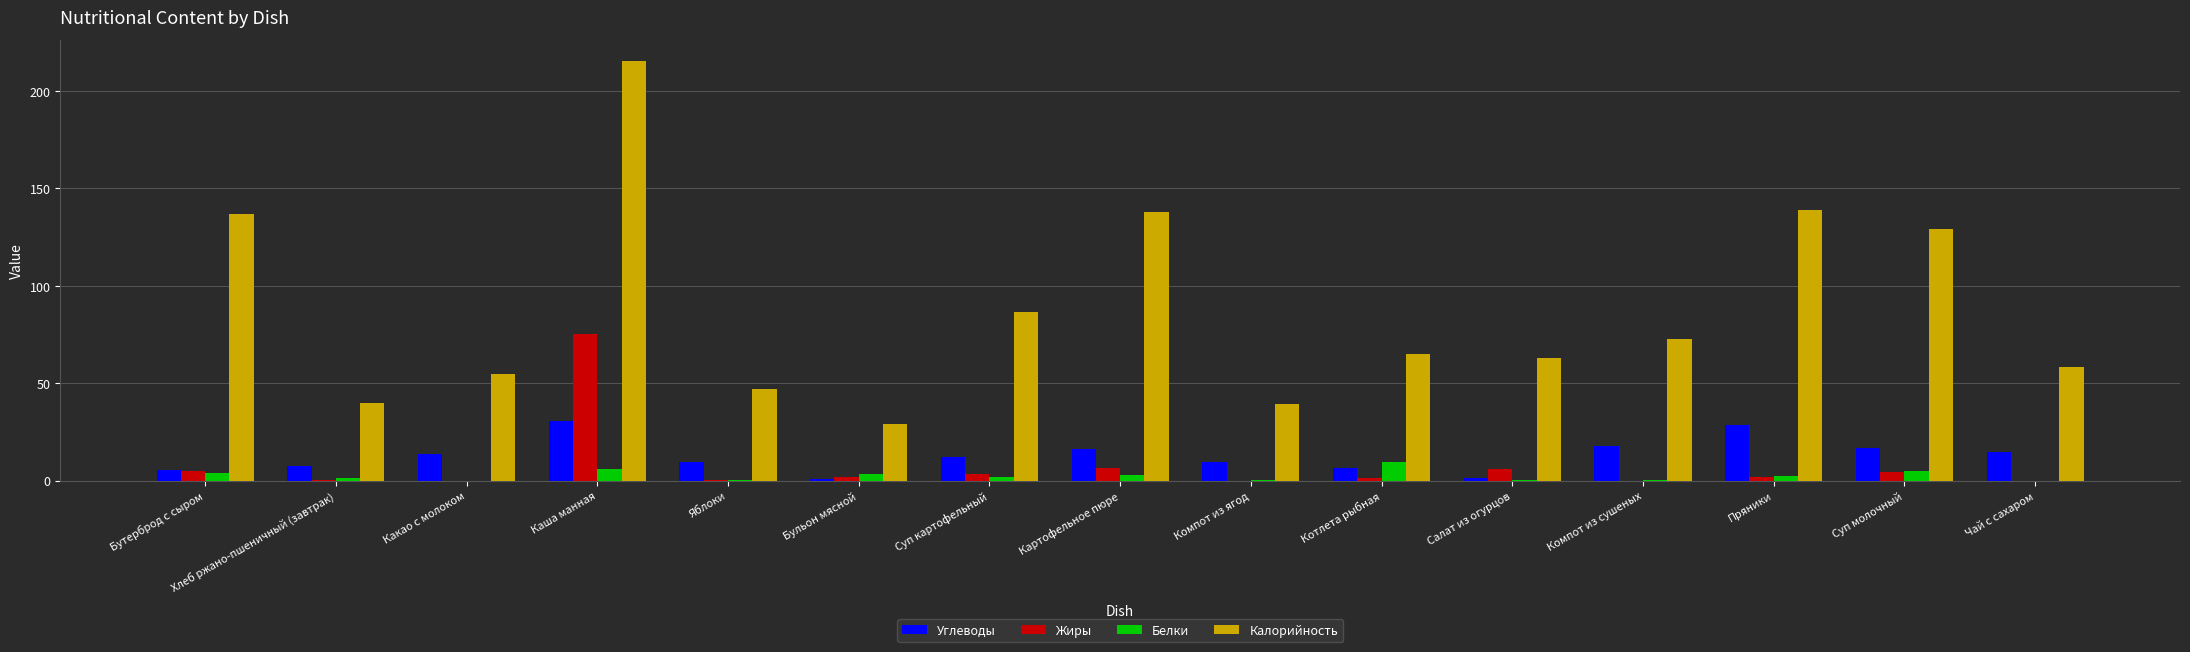

Does the chart contain stacked bars?

No